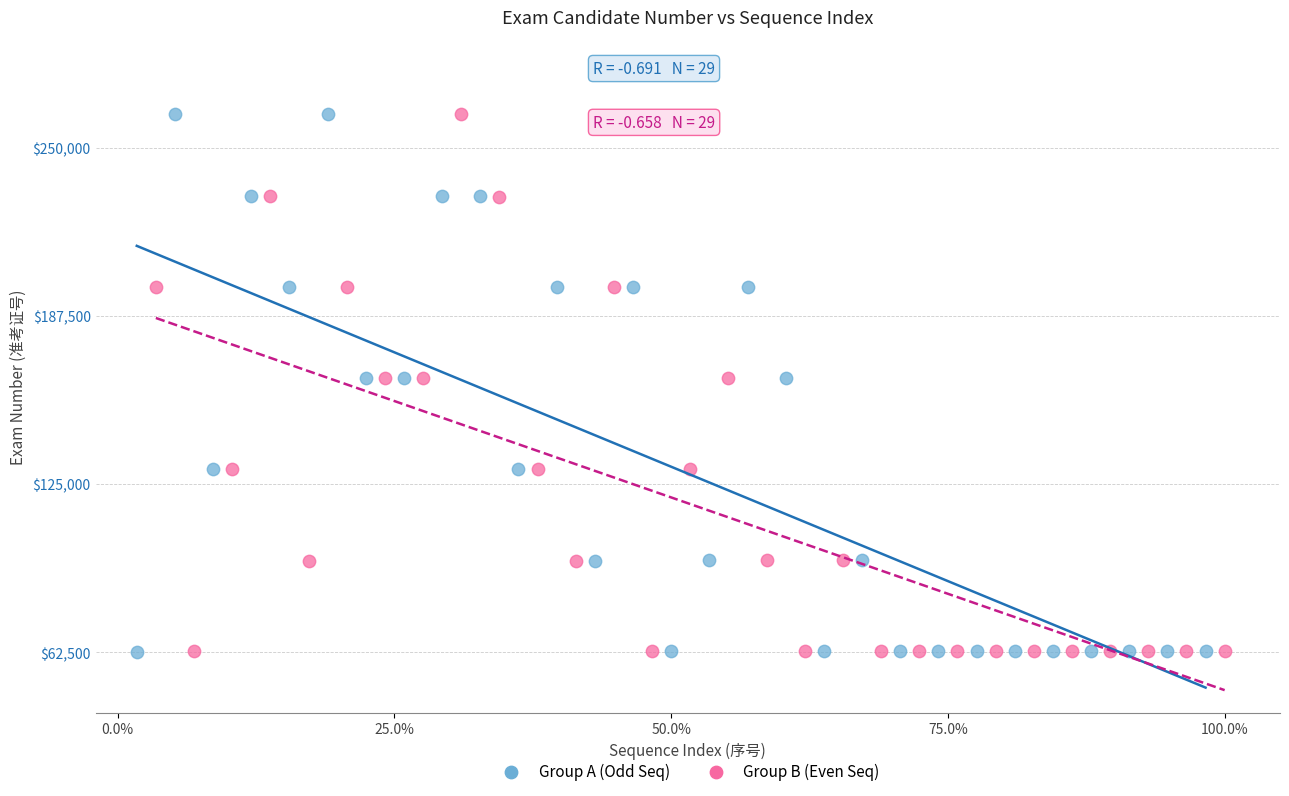

What are all the series names shown in the legend?

Group A (Odd Seq), Group B (Even Seq)